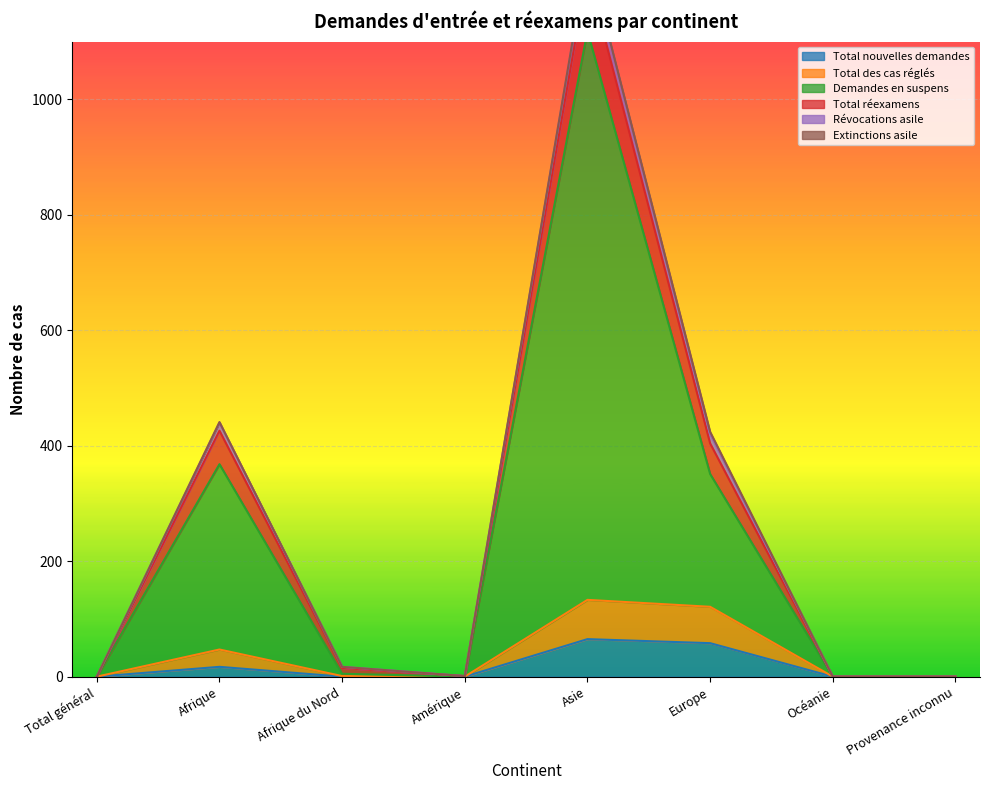

What is the difference between the maximum and minimum values in the Total nouvelles demandes series?

65